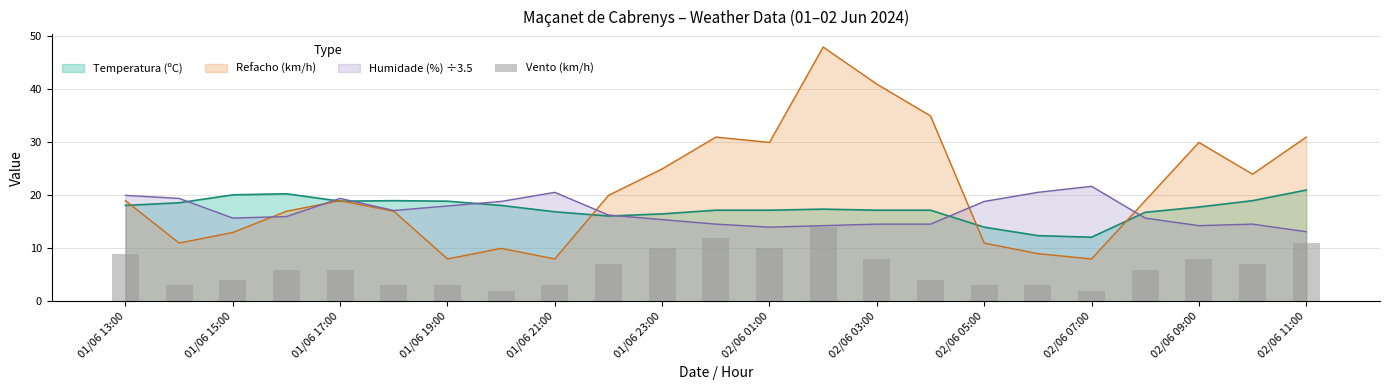

What is the maximum value for Temperatura (ºC)?

21.0